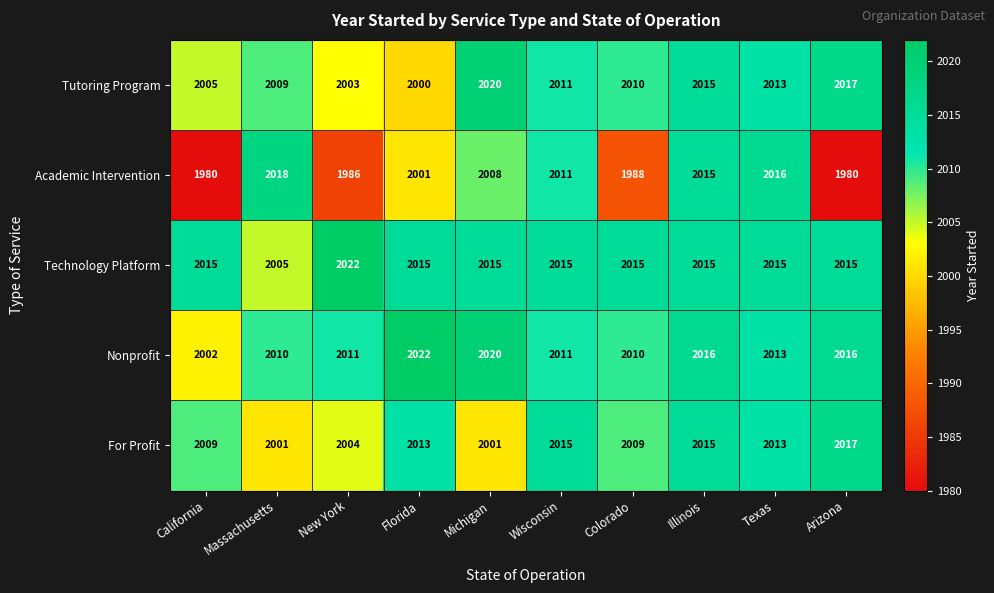

At which category is the sum across all series the highest?

Illinois